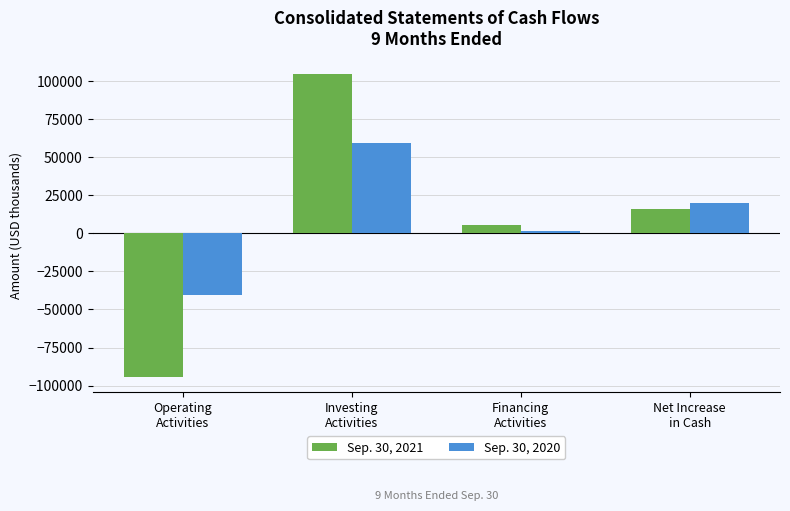

Is the value of Sep. 30, 2021 at Operating
Activities greater than the value of Sep. 30, 2020 at Investing
Activities?

No